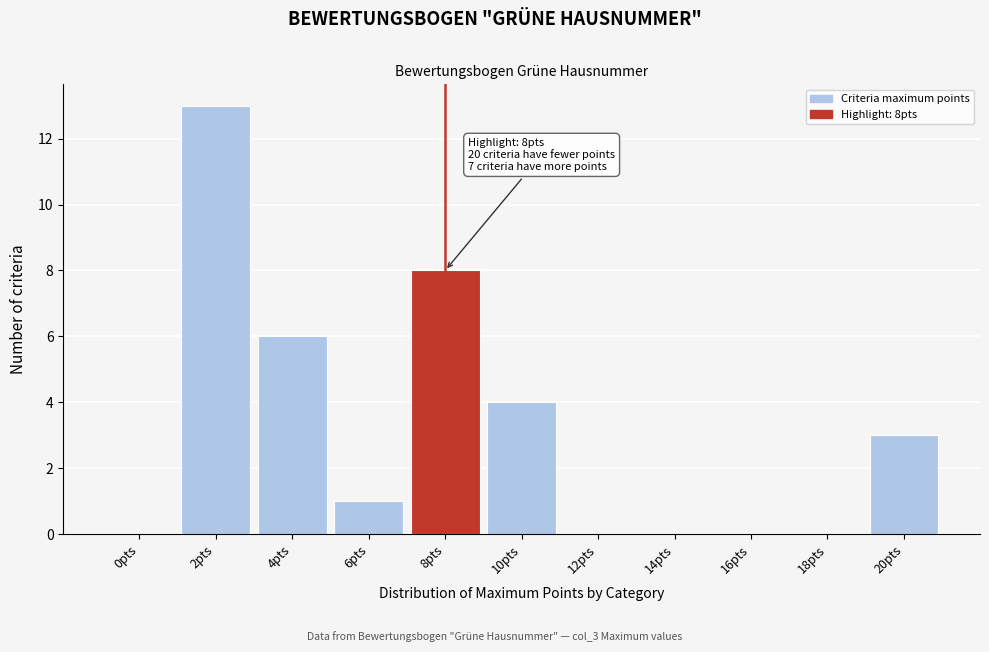

Reading left to right, transcribe all the data shown in this chart.

0pts=0	2pts=13	4pts=6	6pts=1	8pts=8	10pts=4	12pts=0	14pts=0	16pts=0	18pts=0	20pts=3